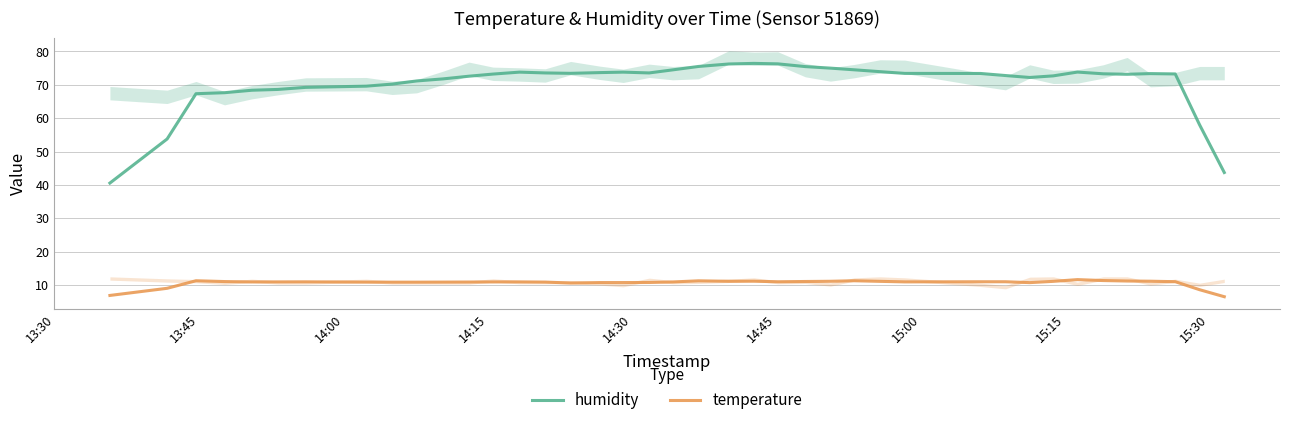

True or false: humidity and temperature intersect in this chart.

False